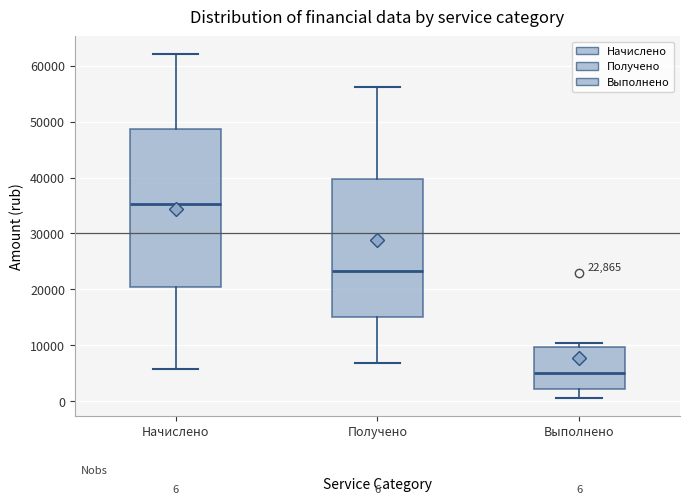

Which box is the tallest, from its lower edge to its upper edge?

Начислено